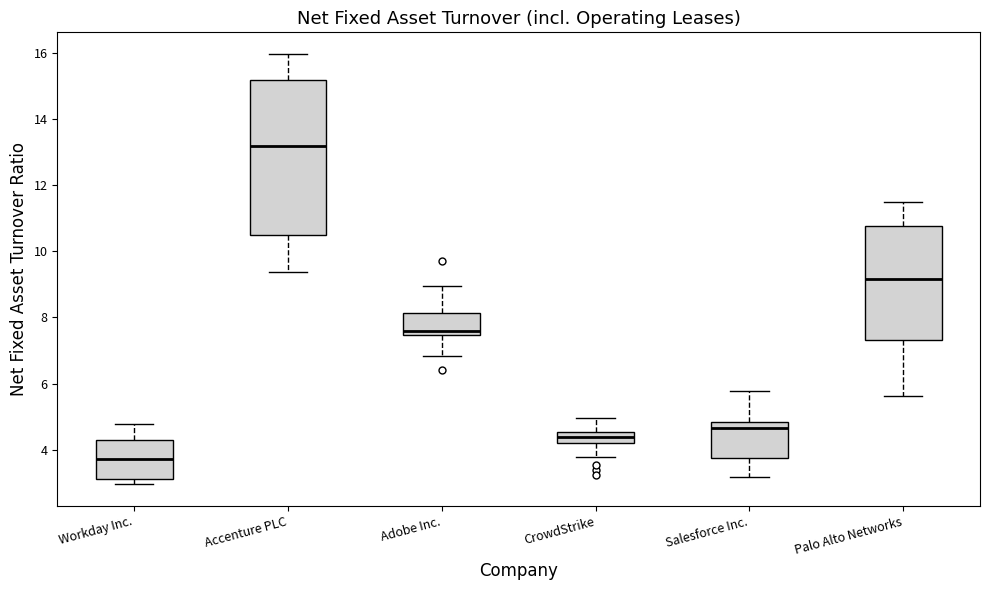

Where is the upper edge of the box for Salesforce Inc. on the y-axis? The values are not printed on the chart, so give them approximately, as read against the axis.

4.8